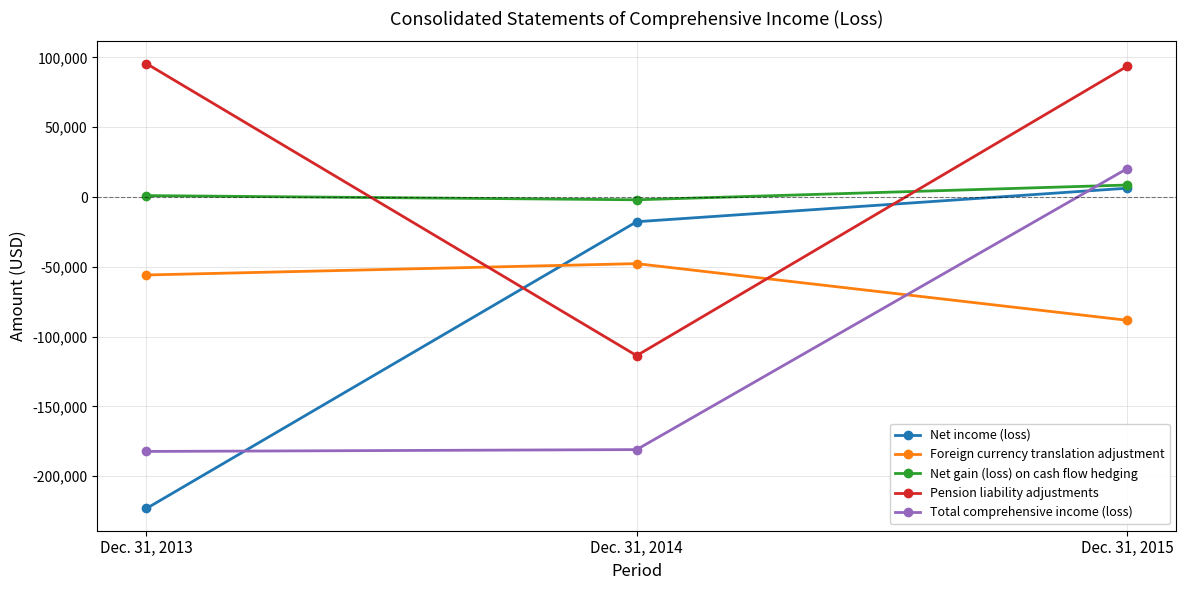

Which category has the lowest value across all series?

Dec. 31, 2013